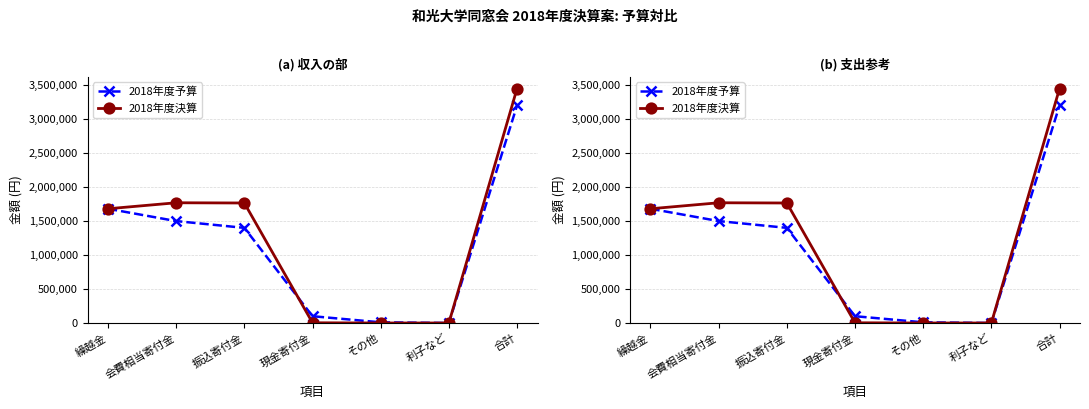

What is the total value across all series at 利子など?

101